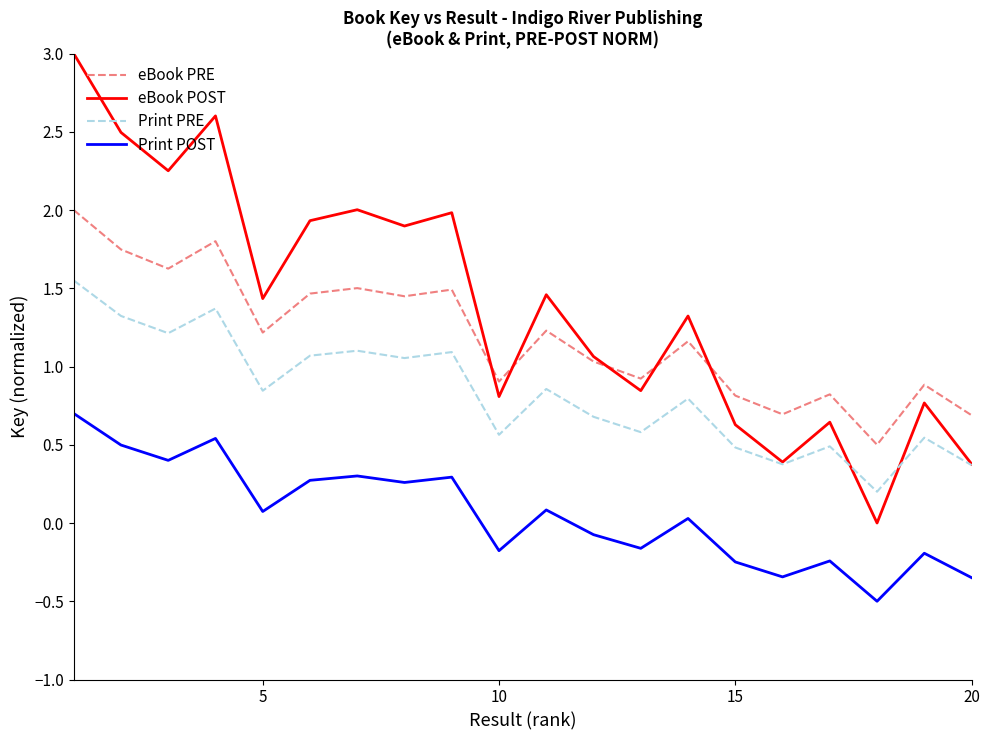

What is the smallest value displayed?

-0.5